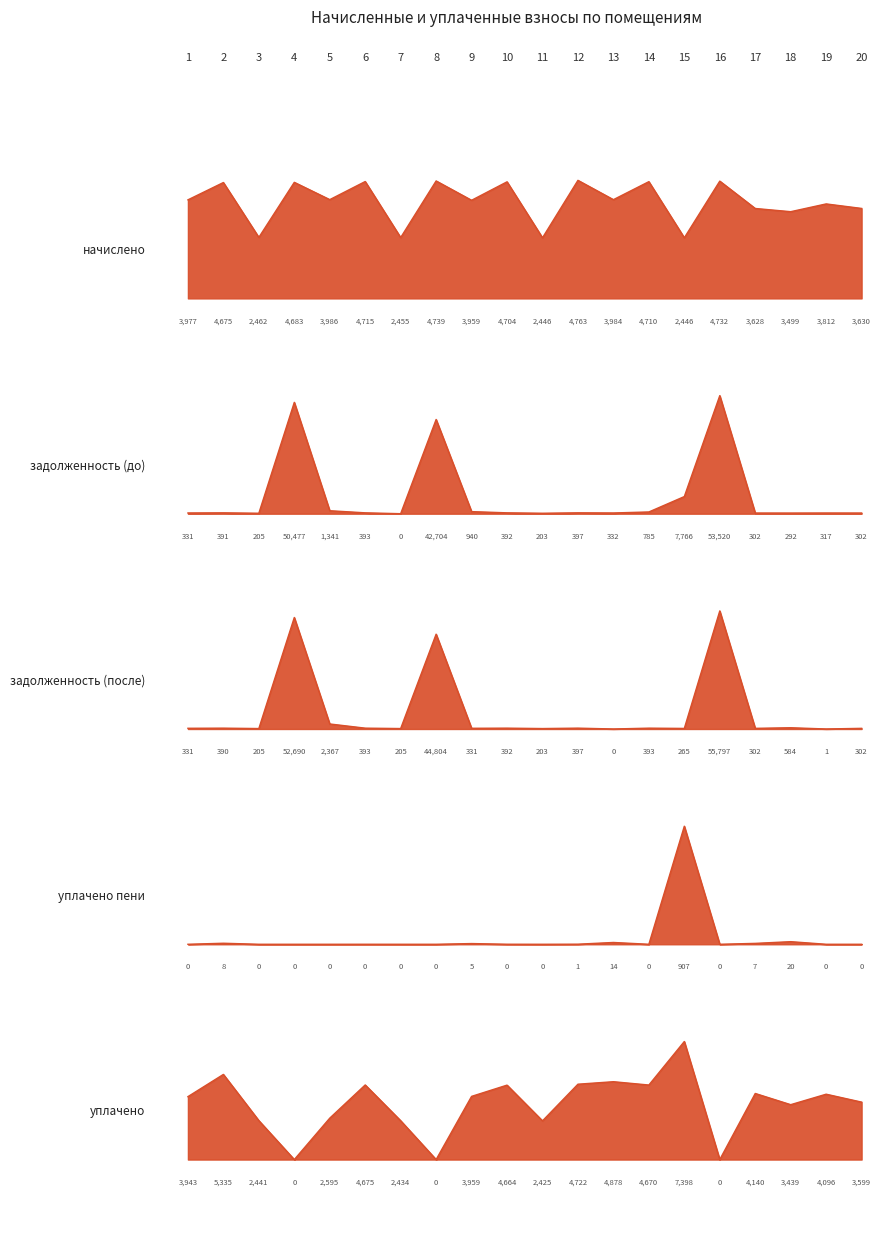

Reading left to right, what are all the values shown in this chart?

начислено: 6.9	7.0	6.6	7.0	6.9	7.0	6.6	7.0	6.9	7.0	6.6	7.0	6.9	7.0	6.6	7.0	6.8	6.8	6.9	6.8
задолженность (до): 4.7	4.7	4.7	5.5	4.7	4.7	4.7	5.3	4.7	4.7	4.7	4.7	4.7	4.7	4.8	5.5	4.7	4.7	4.7	4.7
задолженность (после): 3.1	3.1	3.1	3.9	3.1	3.1	3.1	3.8	3.1	3.1	3.1	3.1	3.1	3.1	3.1	4.0	3.1	3.1	3.1	3.1
уплачено пени: 1.6	1.6	1.6	1.6	1.6	1.6	1.6	1.6	1.6	1.6	1.6	1.6	1.6	1.6	2.4	1.6	1.6	1.6	1.6	1.6
уплачено: 0.5	0.6	0.3	0.0	0.3	0.5	0.3	0.0	0.5	0.5	0.3	0.5	0.6	0.5	0.8	0.0	0.5	0.4	0.5	0.4